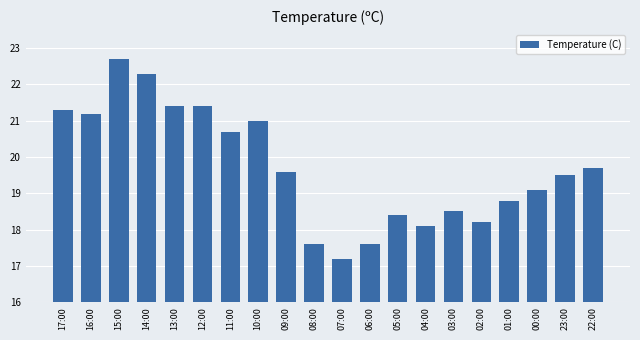

What is the change in value from 11:00 to 04:00?

-2.6